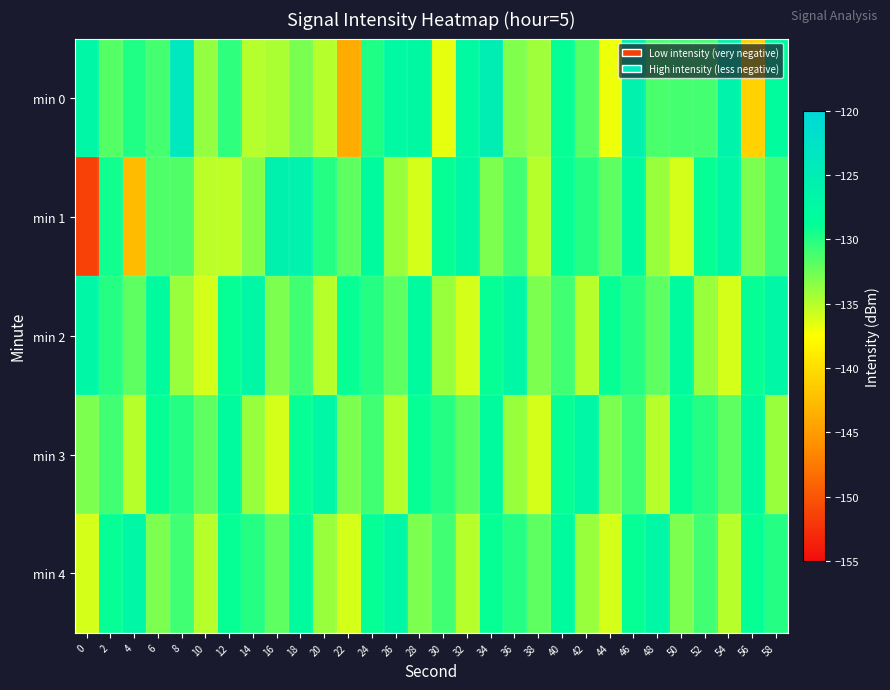

List the series in order of their peak value, highest first.

min 0, min 1, min 2, min 3, min 4